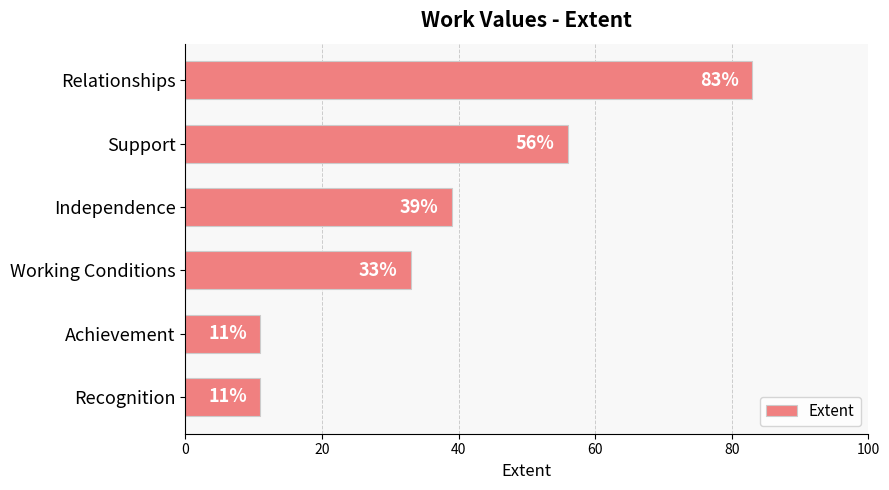

What is the difference between the maximum and minimum values?

72